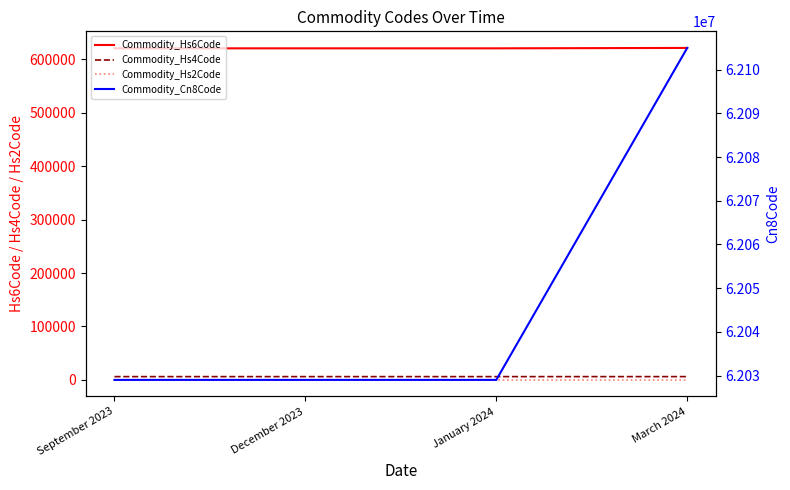

Reading left to right, extract all data points from this chart.

Commodity_Hs6Code: September 2023=620290	December 2023=620290	January 2024=620290	March 2024=621050
Commodity_Hs4Code: September 2023=6202	December 2023=6202	January 2024=6202	March 2024=6210
Commodity_Hs2Code: September 2023=62	December 2023=62	January 2024=62	March 2024=62
Commodity_Cn8Code: September 2023=62029000	December 2023=62029000	January 2024=62029000	March 2024=62105000